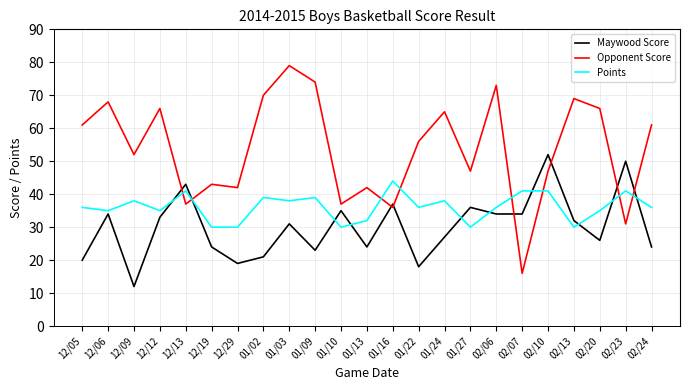

Reading left to right, list all the values displayed in this chart.

Maywood Score: 20	34	12	33	43	24	19	21	31	23	35	24	37	18	27	36	34	34	52	32	26	50	24
Opponent Score: 61	68	52	66	37	43	42	70	79	74	37	42	36	56	65	47	73	16	47	69	66	31	61
Points: 36	35	38	35	41	30	30	39	38	39	30	32	44	36	38	30	36	41	41	30	35	41	36